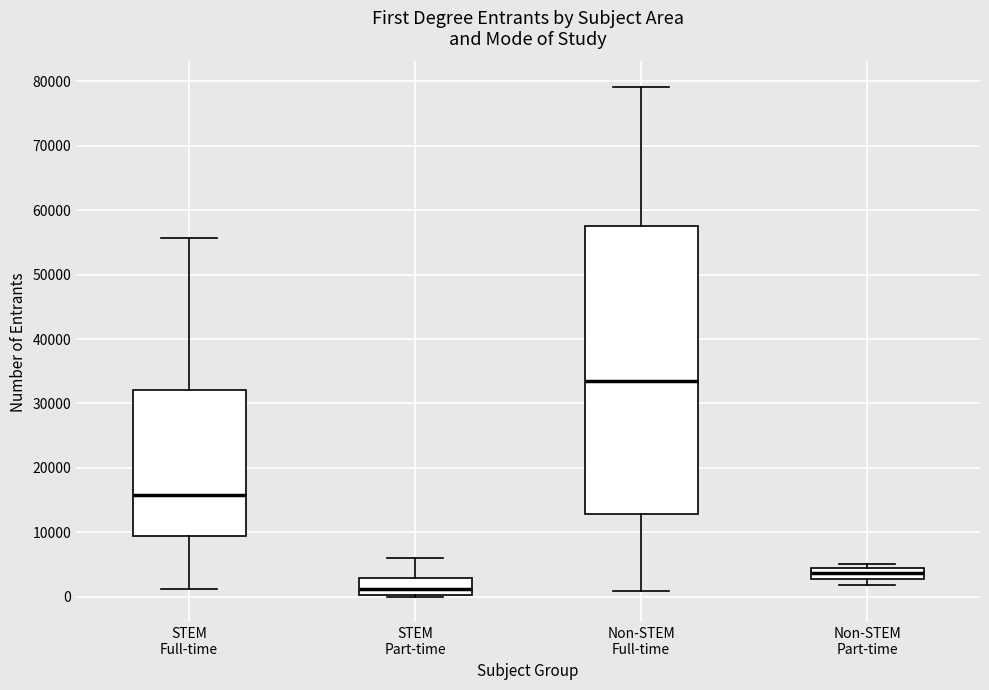

Comparing the boxes themselves (not the whiskers), which one is the tallest?

Non-STEM Full-time